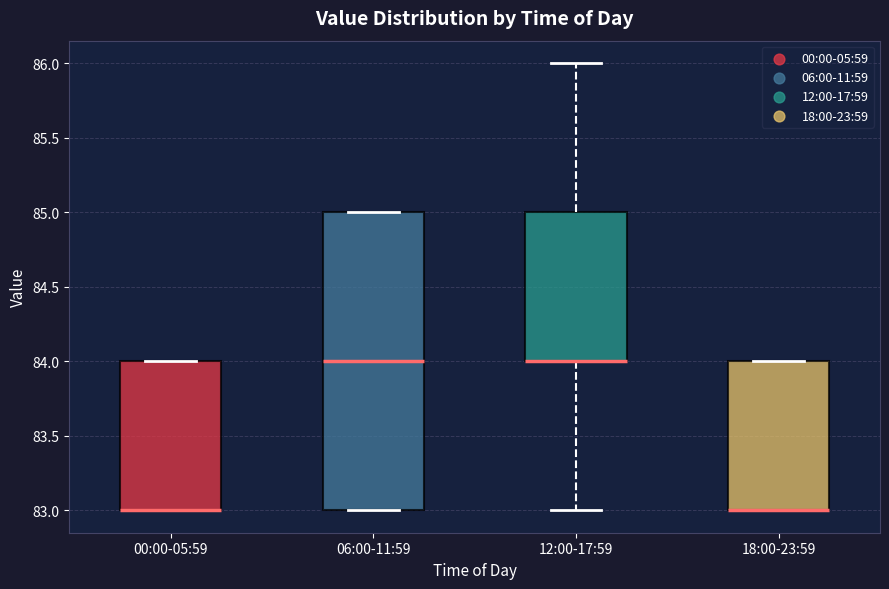

Reading left to right, read every box against the y-axis: the position of its median line, the range the box covers, and the ends of its whiskers. The values are not printed on the chart, so give them approximately, as read against the axis.

00:00-05:59: median 83 (drawn on the box's lower edge), box 83 to 84, whiskers 83 to 84
06:00-11:59: median 84, box 83 to 85, whiskers 83 to 85
12:00-17:59: median 84 (drawn on the box's lower edge), box 84 to 85, whiskers 83 to 86
18:00-23:59: median 83 (drawn on the box's lower edge), box 83 to 84, whiskers 83 to 84